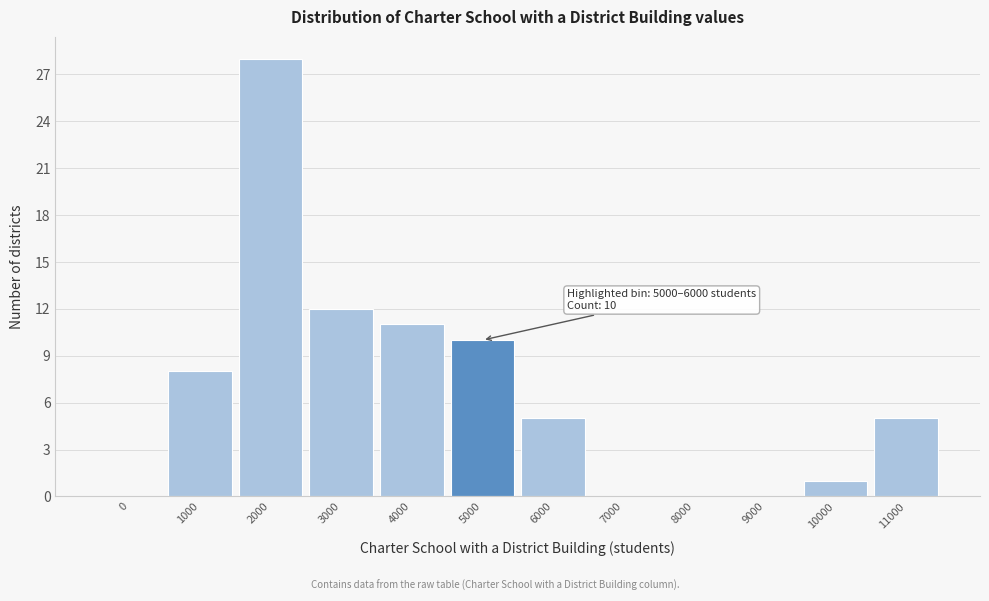

Reading left to right, what are all the values shown in this chart?

0=0	1000=8	2000=28	3000=12	4000=11	5000=10	6000=5	7000=0	8000=0	9000=0	10000=1	11000=5